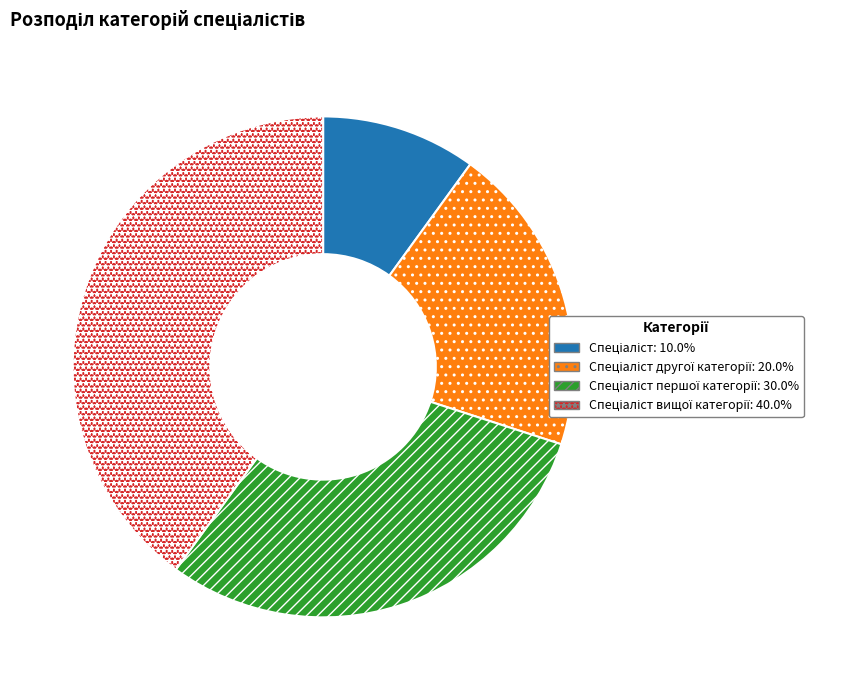

Does any single category account for the majority?

No